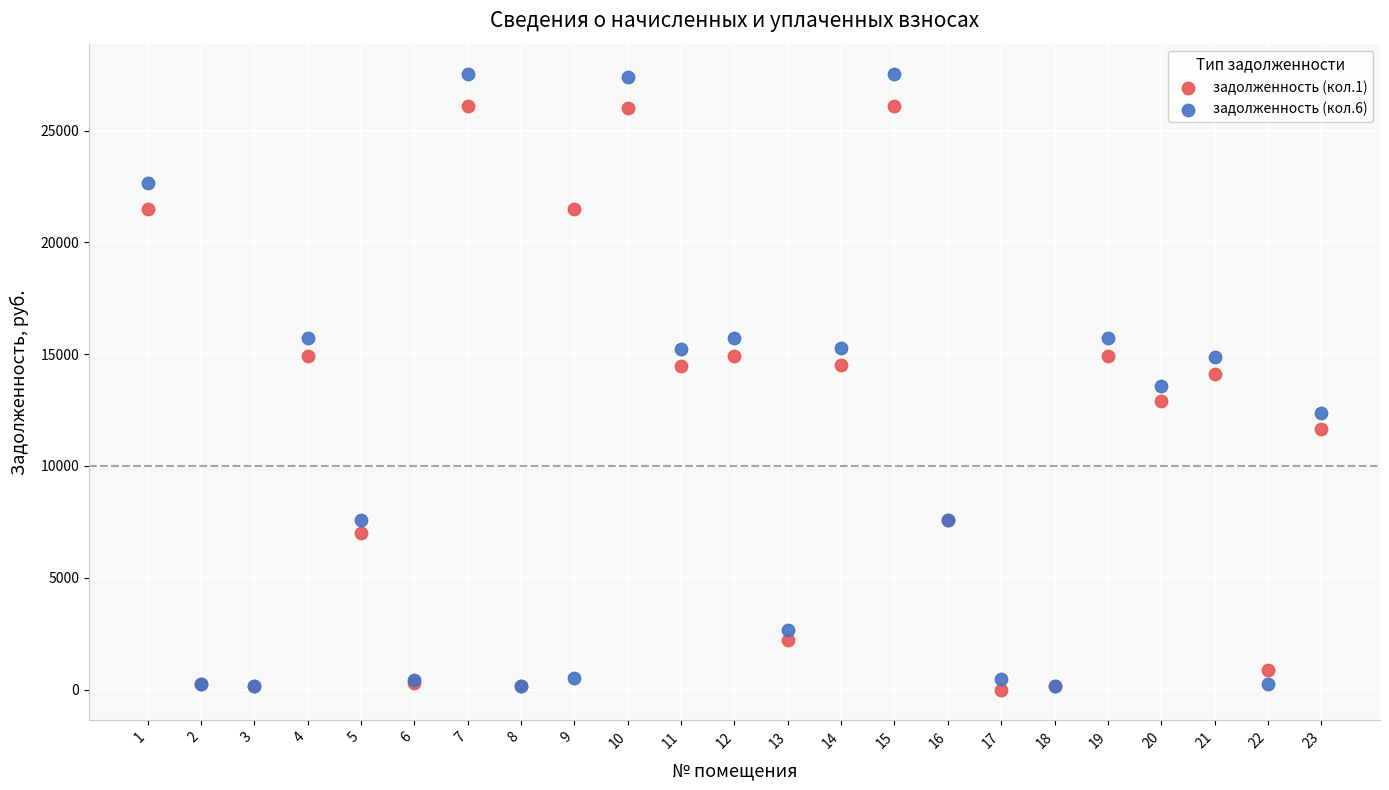

What are all the series names shown in the legend?

задолженность (кол.1), задолженность (кол.6)